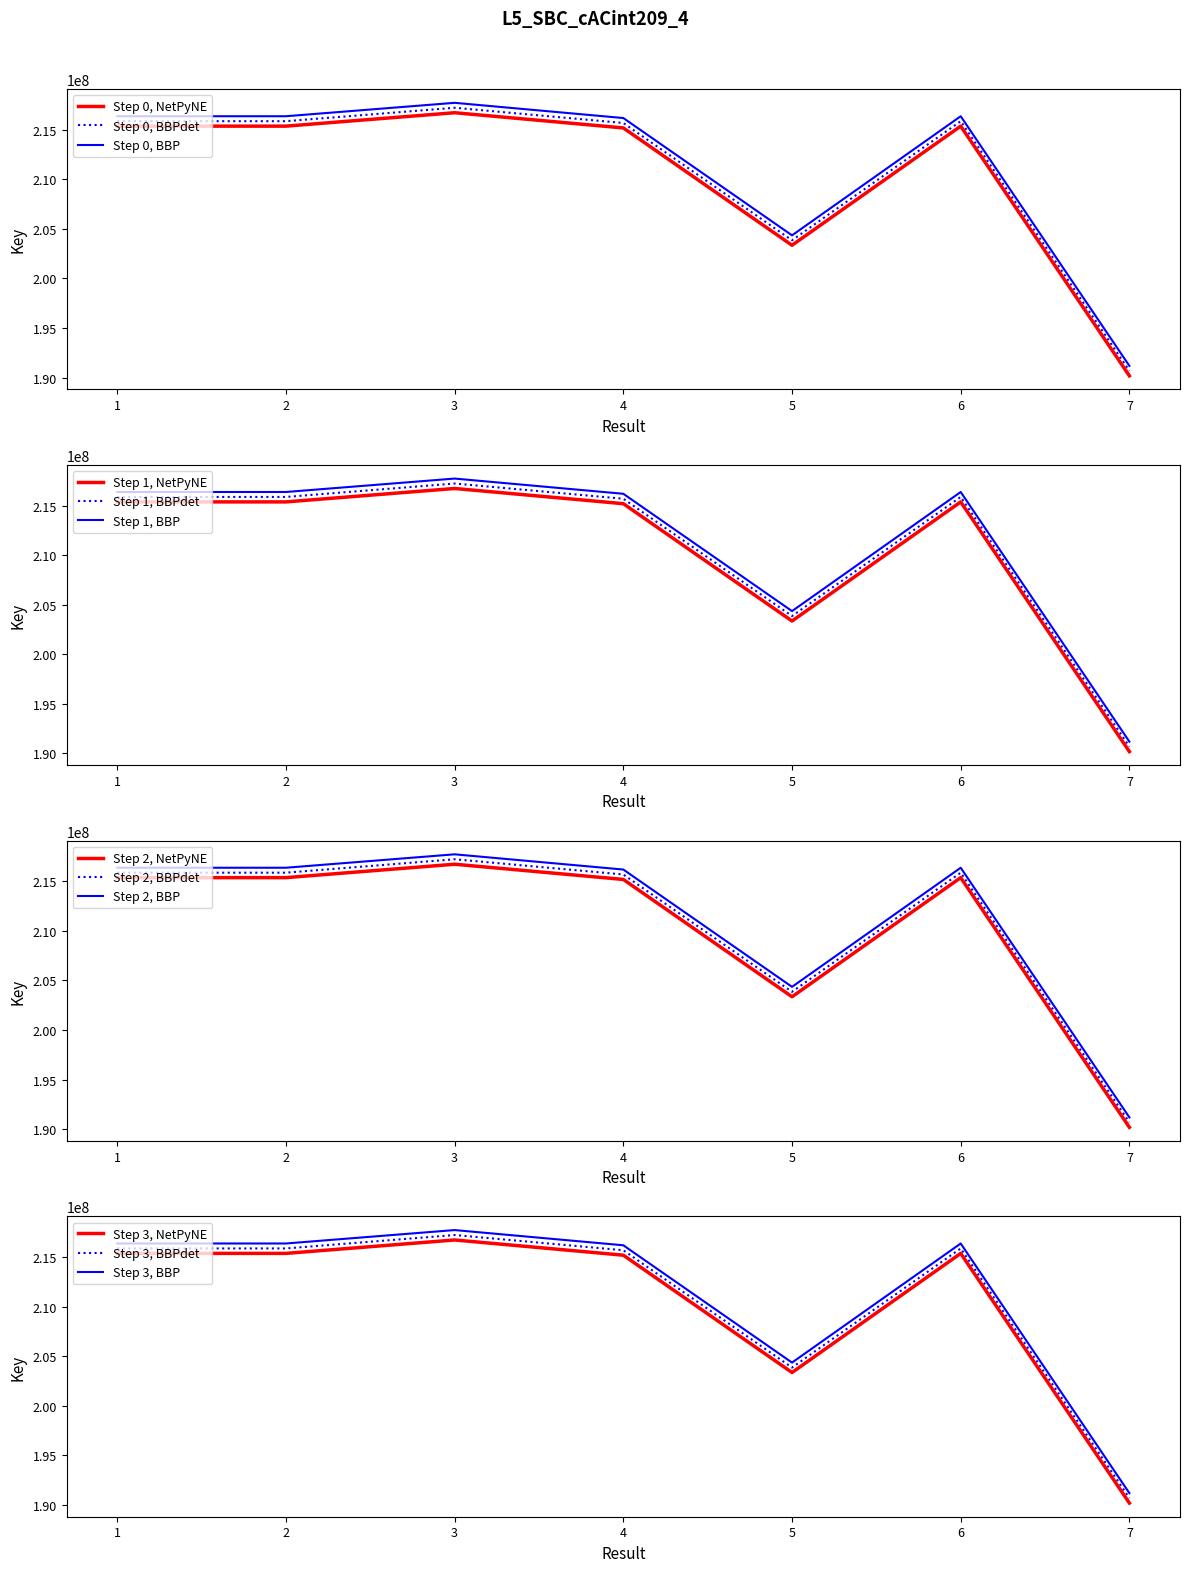

Where is the first local maximum?

3